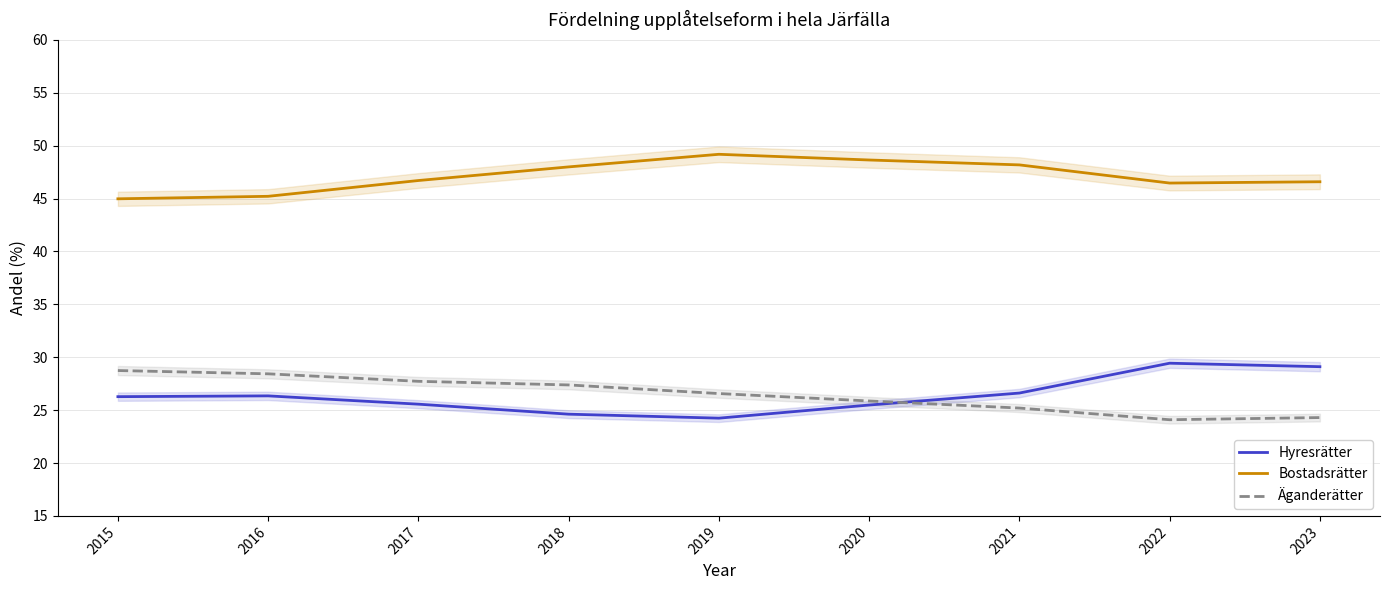

How many data points in Äganderätter are above 26?

5